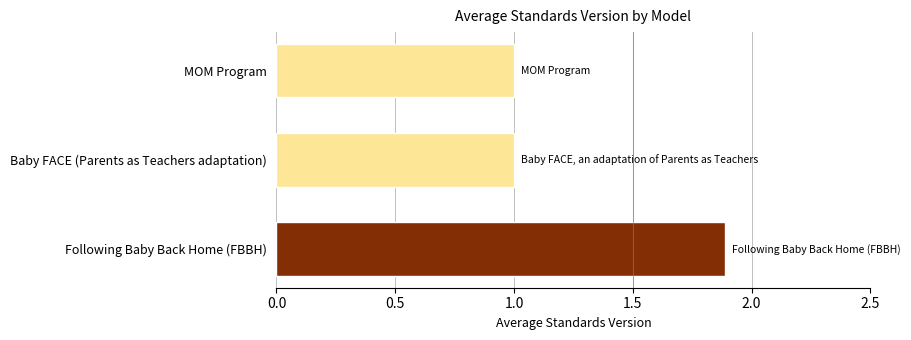

Is it true that the value at Baby FACE (Parents as Teachers adaptation) is 1.0?

True